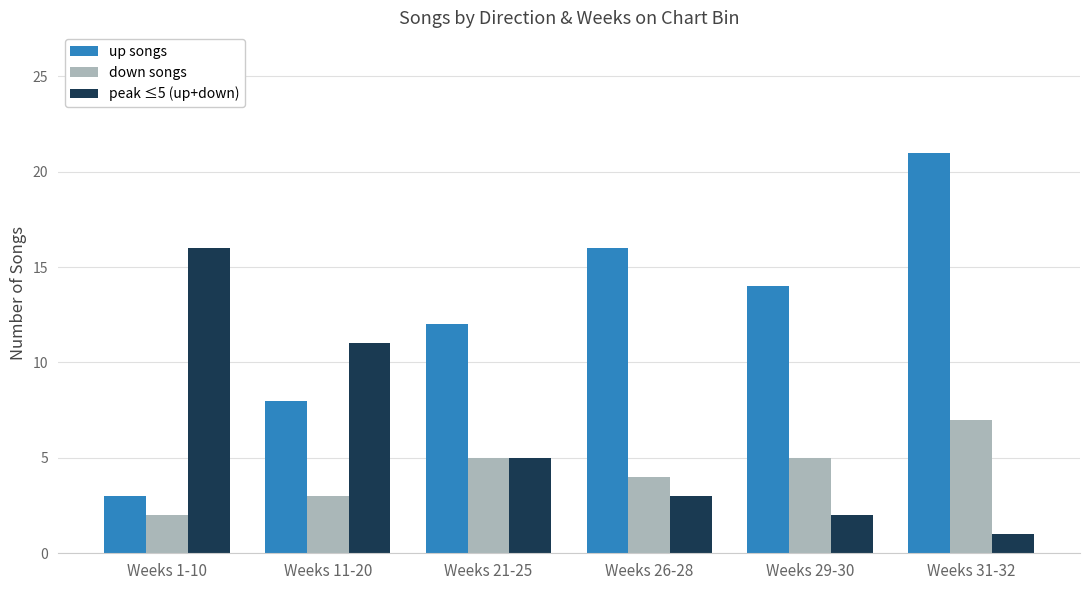

Rank the categories by peak ≤5 (up+down) value from highest to lowest.

Weeks 1-10, Weeks 11-20, Weeks 21-25, Weeks 26-28, Weeks 29-30, Weeks 31-32